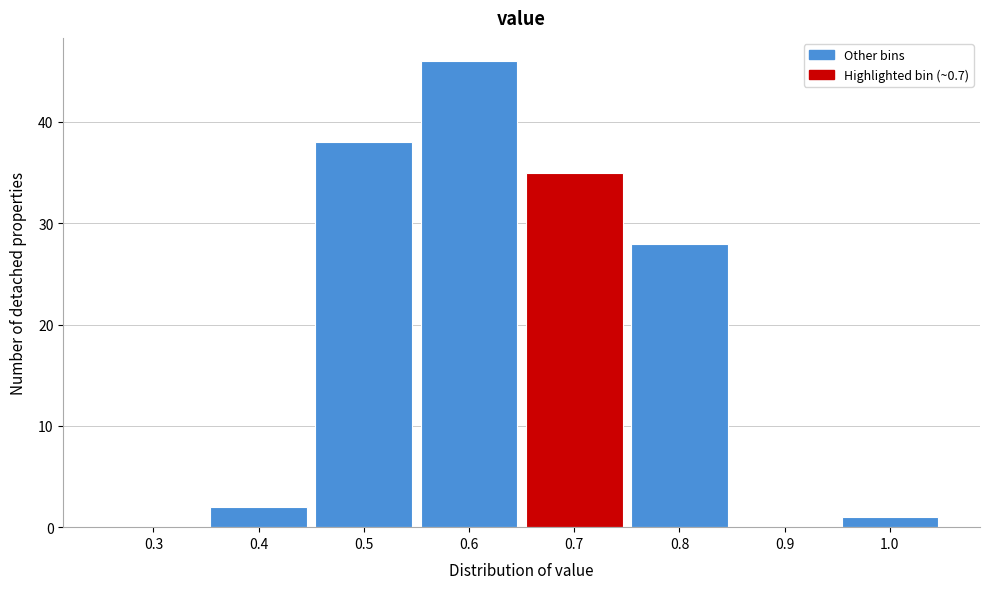

Reading left to right, transcribe all the data shown in this chart.

0.3=0	0.4=2	0.5=38	0.6=46	0.7=35	0.8=28	0.9=0	1.0=1